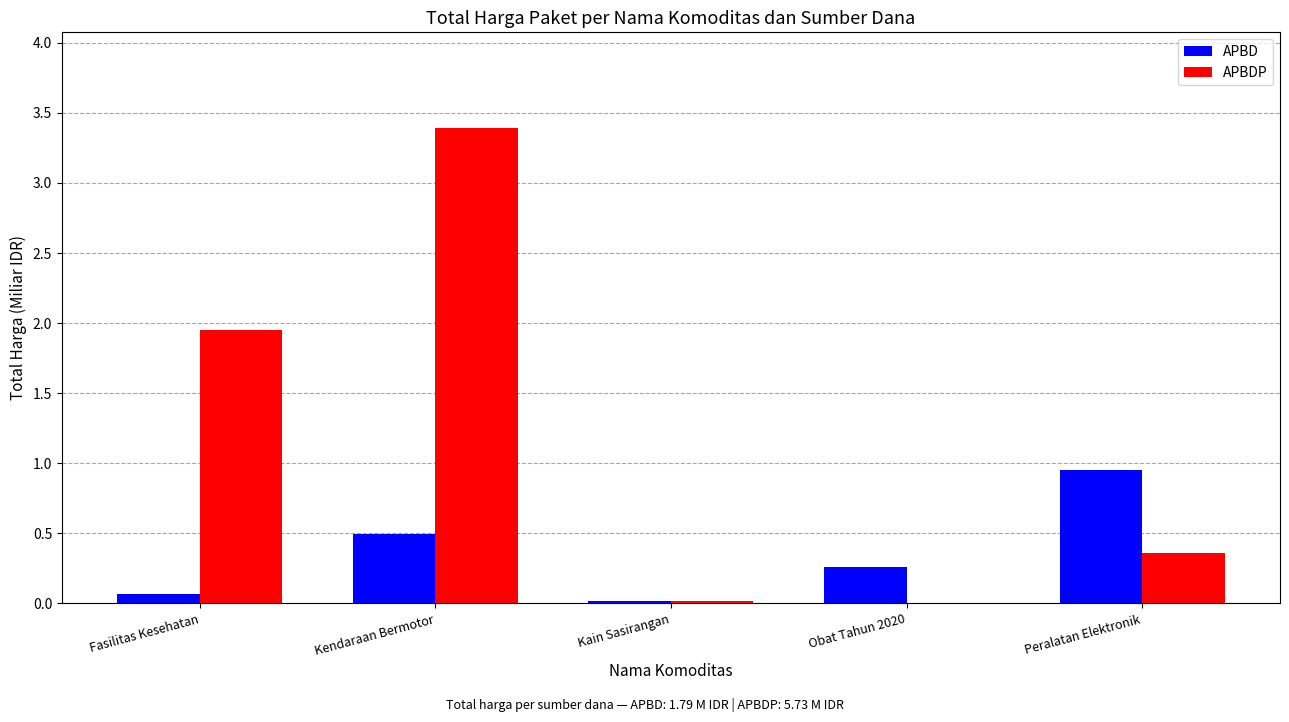

How many groups of bars are there?

5